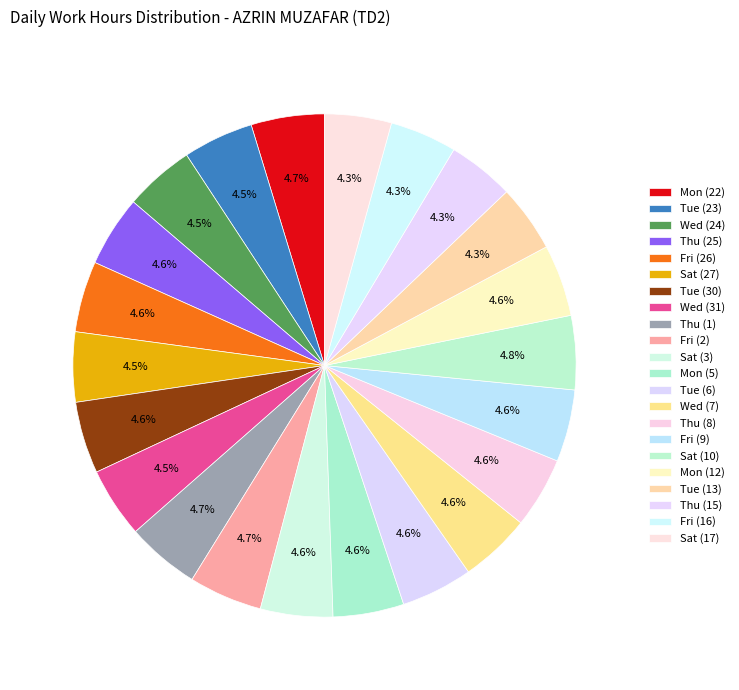

How many segments does this pie chart have?

22